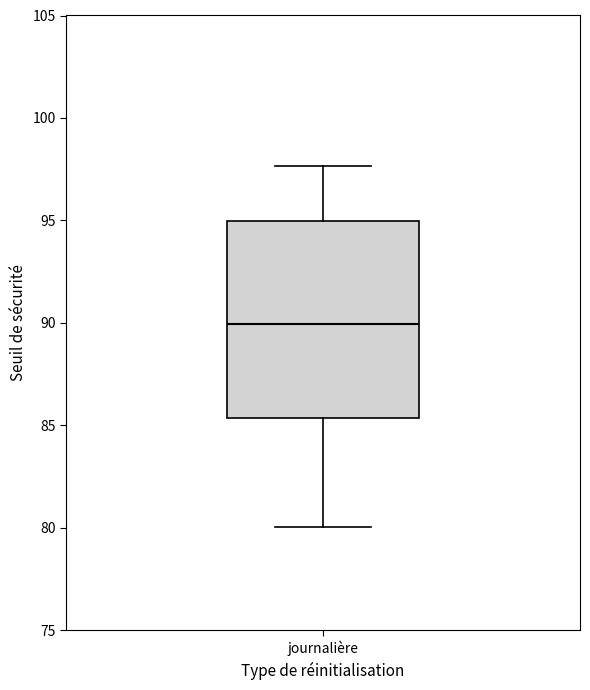

Where is the upper edge of the box for journalière on the y-axis? The values are not printed on the chart, so give them approximately, as read against the axis.

95.0